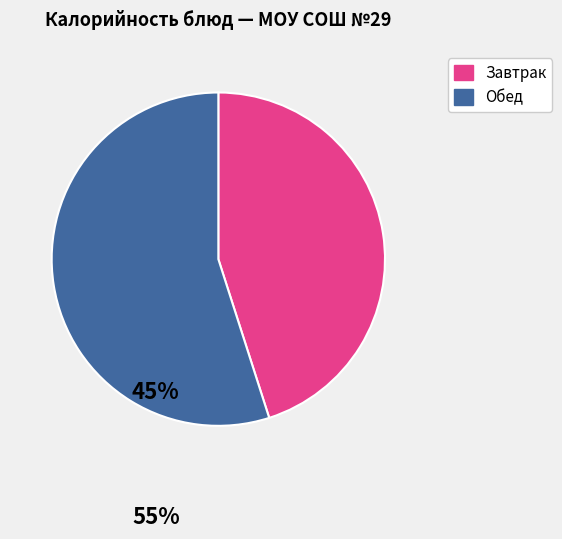

Rank the categories by value from lowest to highest.

Завтрак, Обед